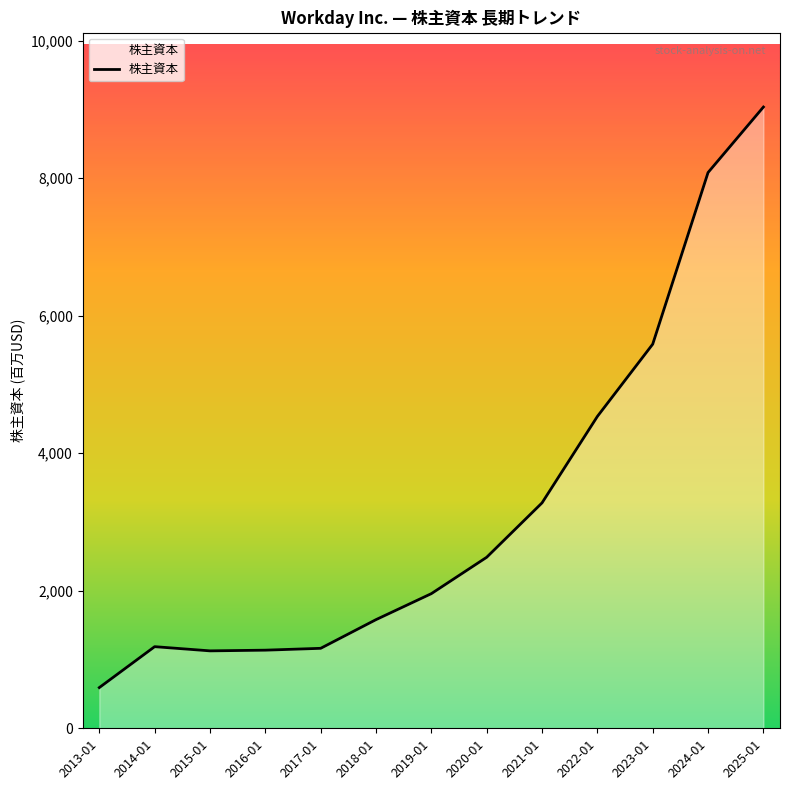

What is the ratio of the value at 2020-01 to the value at 2022-01?

0.5